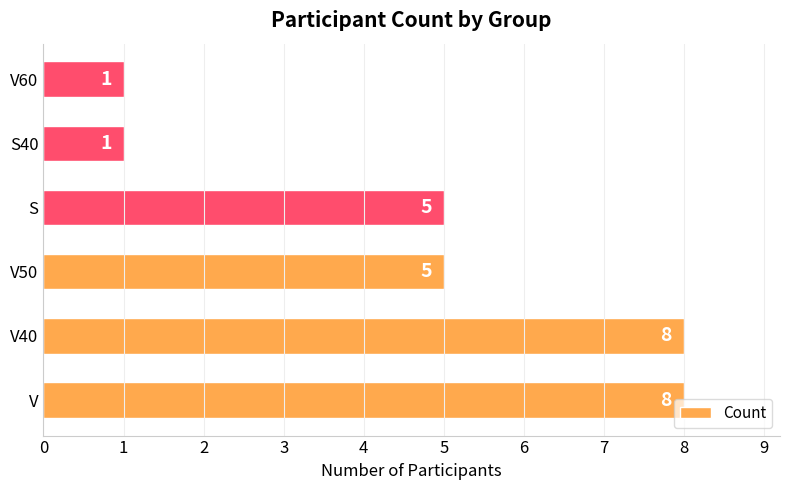

What is the maximum value shown in the chart?

8